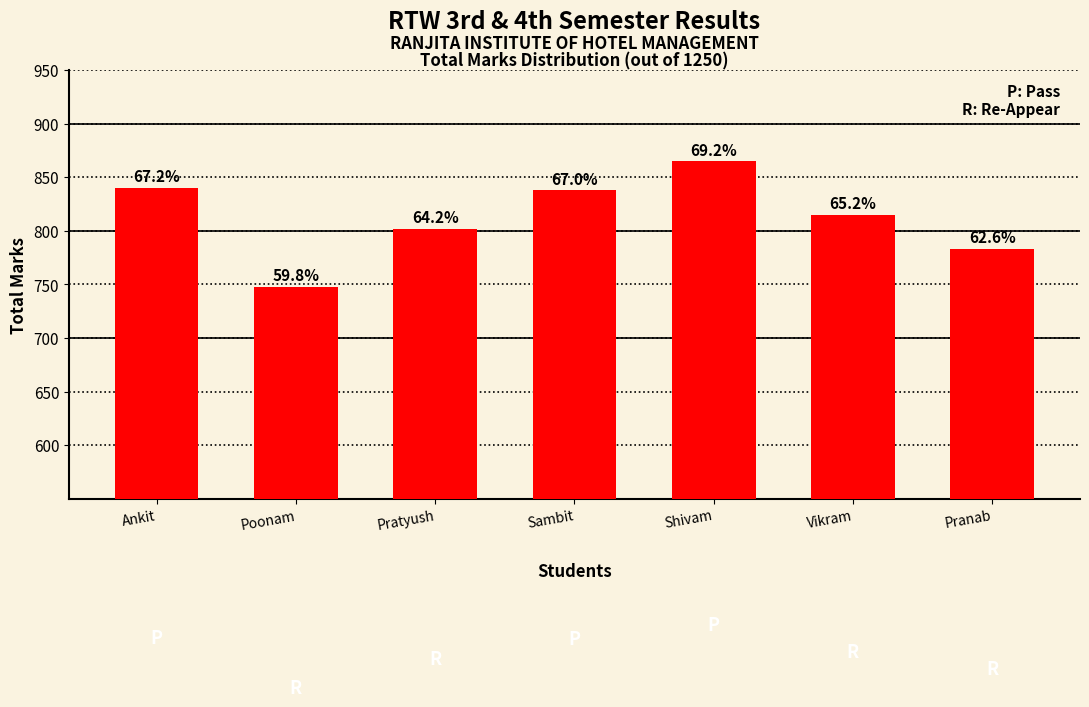

What is the smallest value displayed?

748